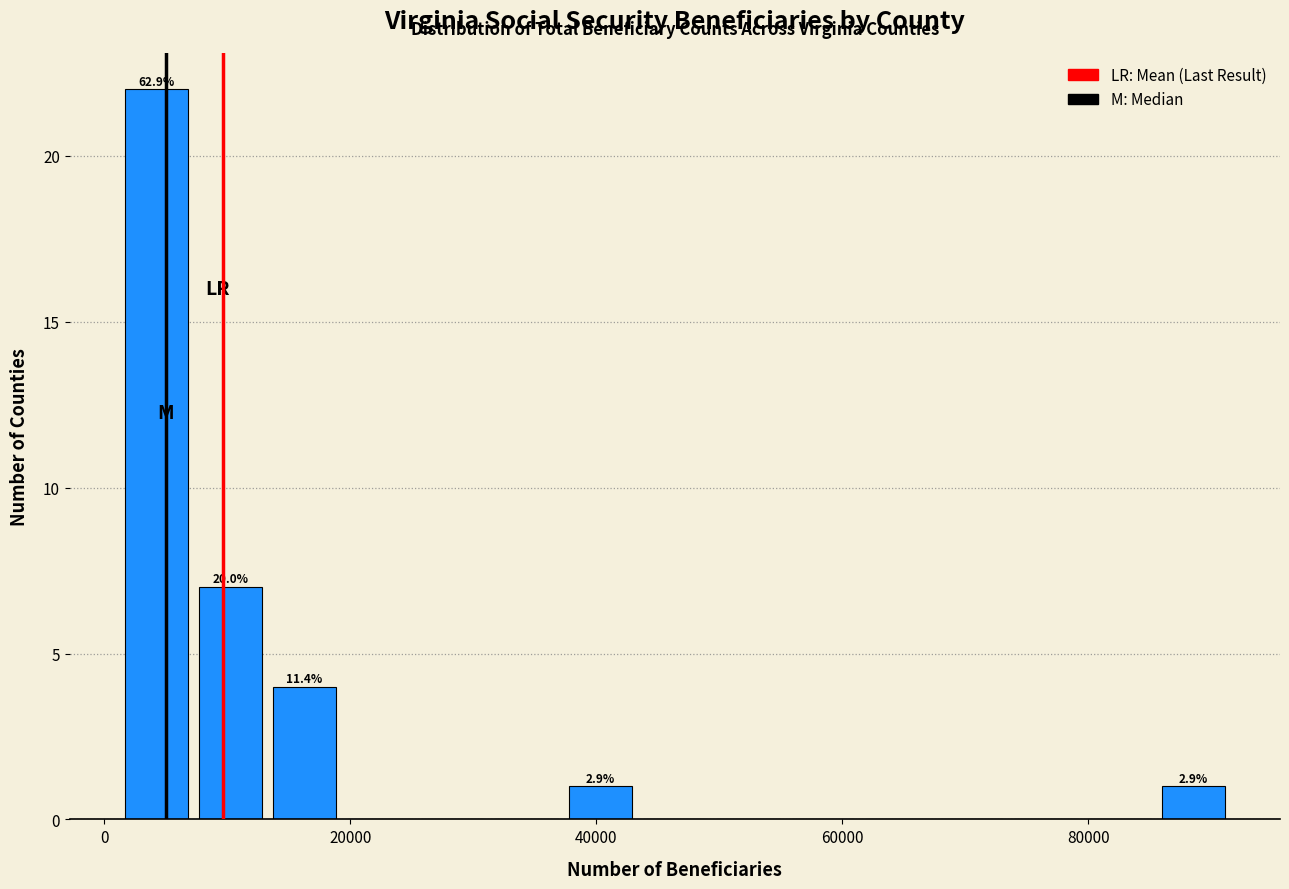

Read against the x-axis, roughly where is the centre of the tallest bar?

4000